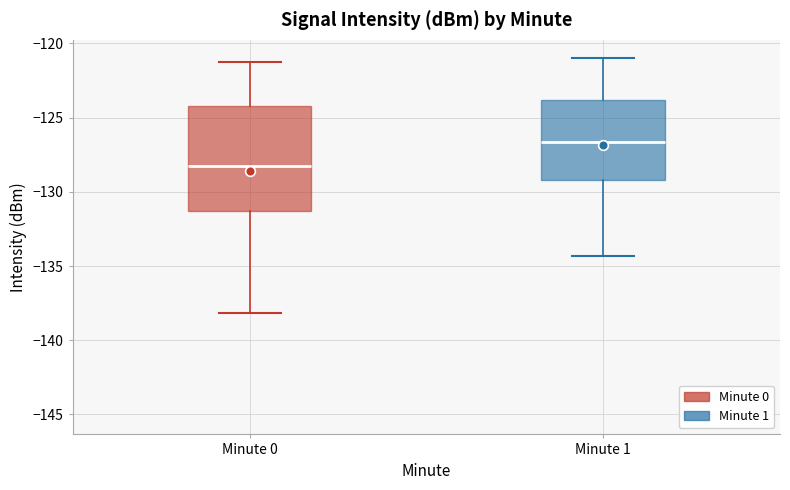

Comparing the boxes themselves (not the whiskers), which one is the tallest?

Minute 0